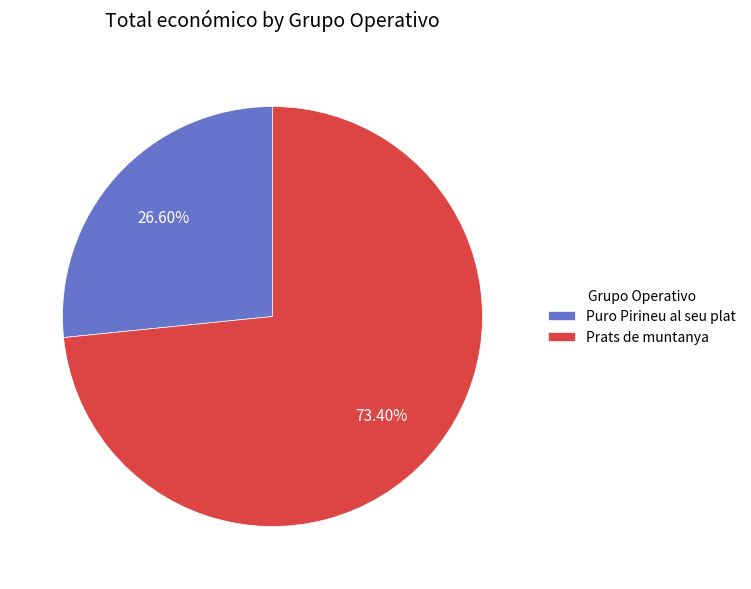

Which slice is the largest?

Prats de muntanya